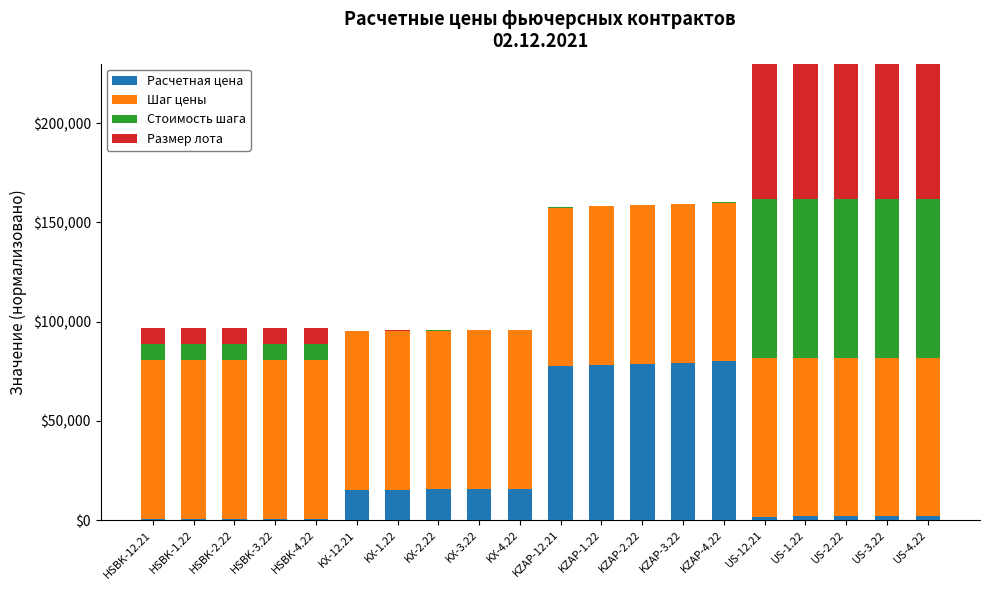

How many categories are shown in the chart?

20